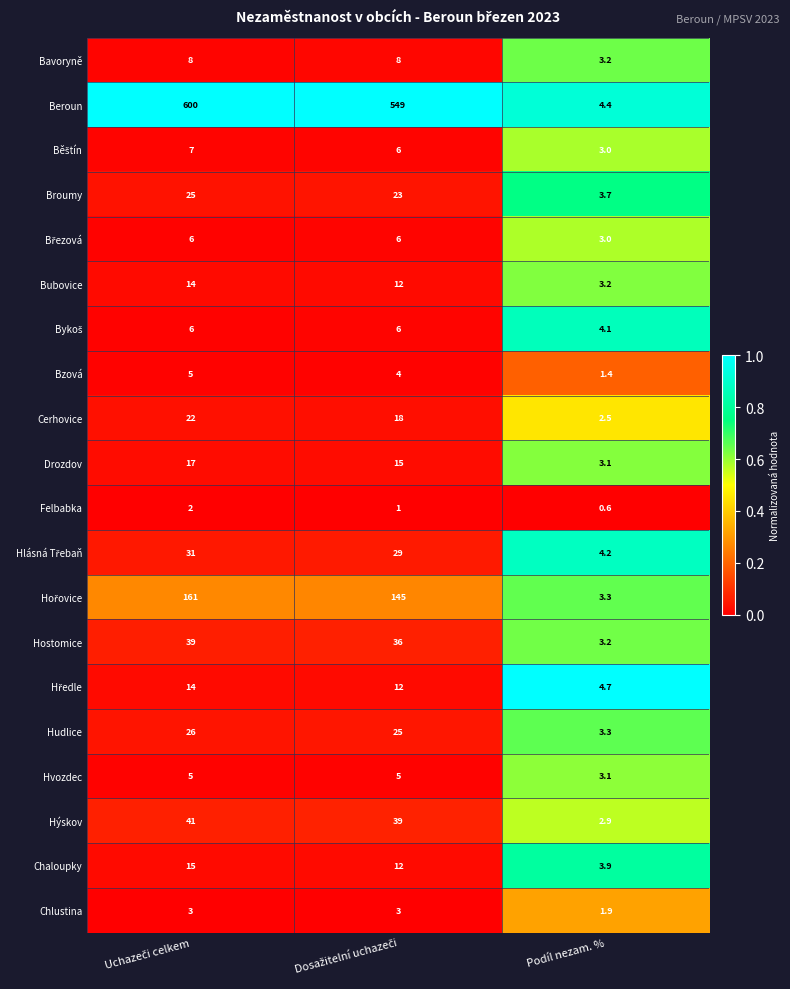

What is the smallest value displayed?

0.6